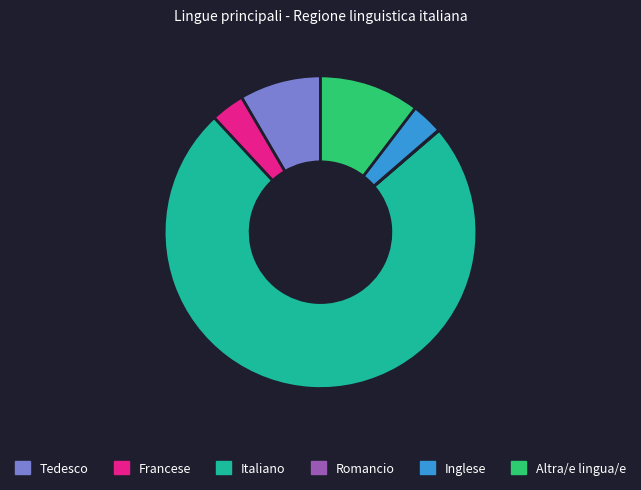

Does any single category account for the majority?

Yes